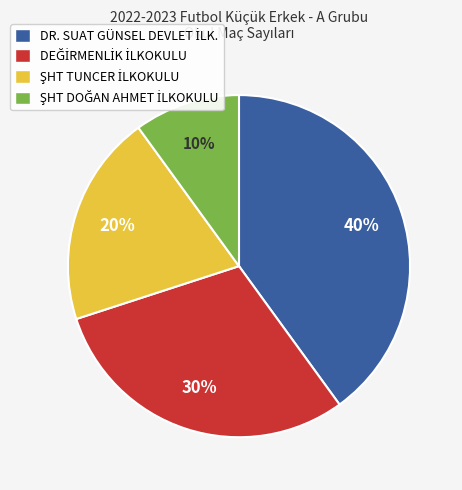

Is there a majority slice in this chart?

No